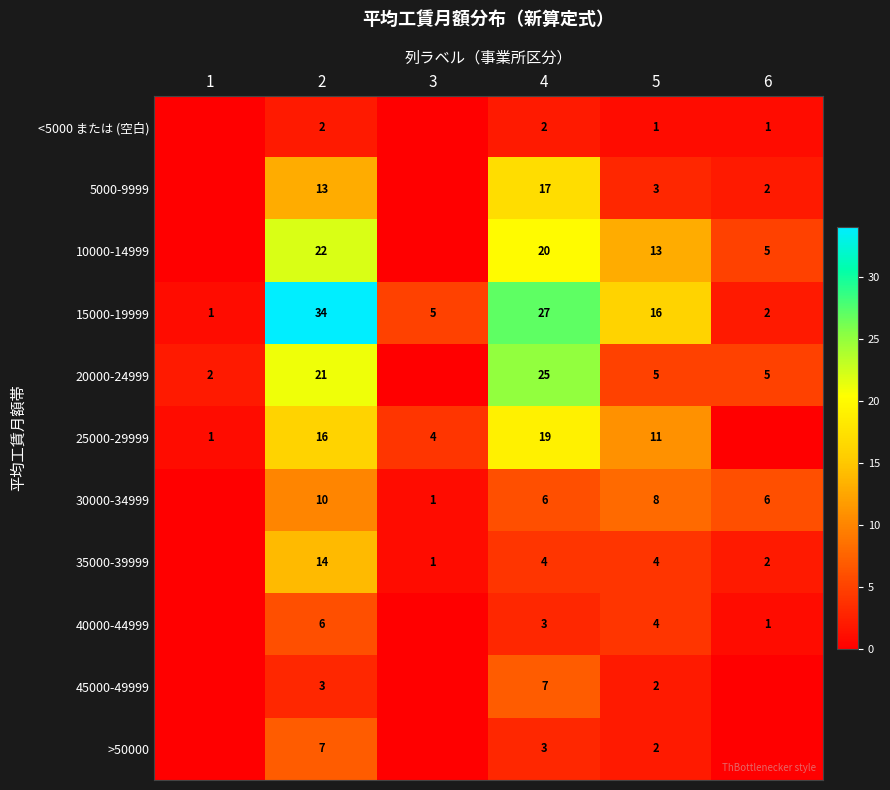

List the labels in order of 15000-19999 value, largest first.

2, 4, 5, 3, 6, 1